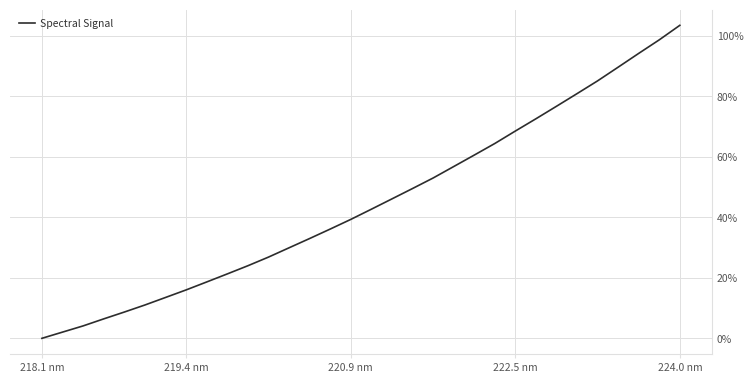

What is the maximum value shown in the chart?

103.5